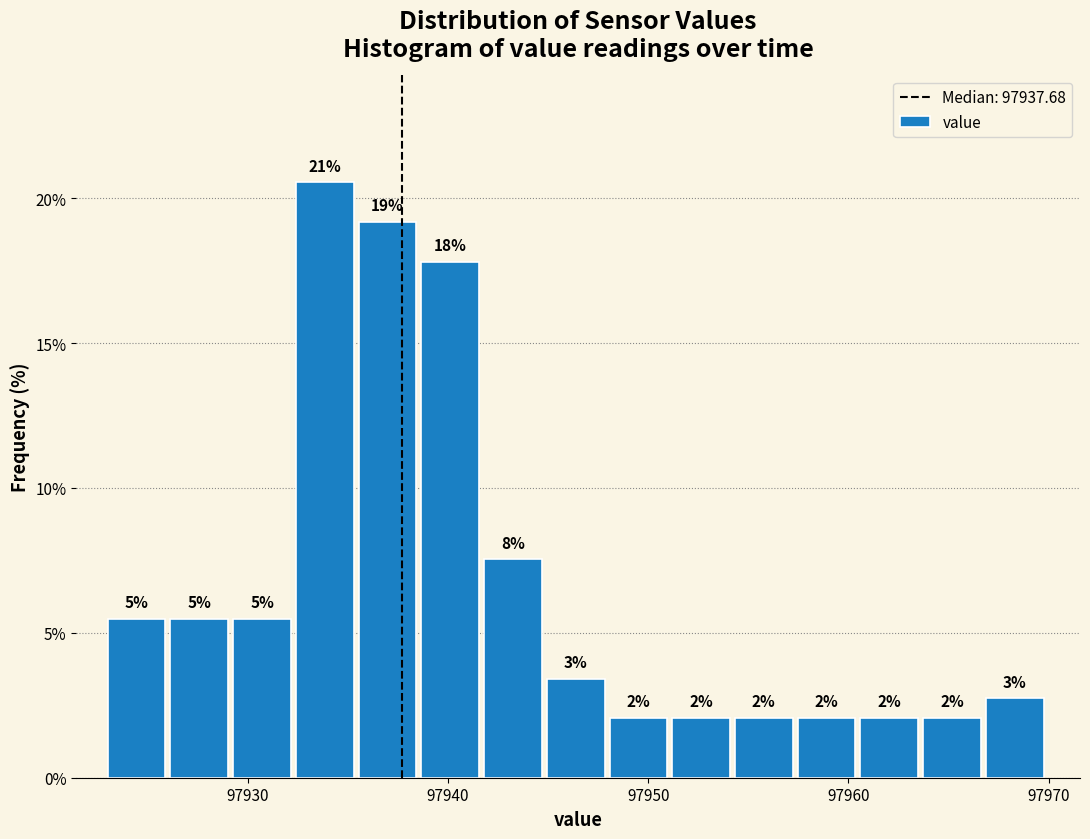

Around what value on the x-axis is the tallest bar? Give the approximate position of its centre, as read against the axis.

97934